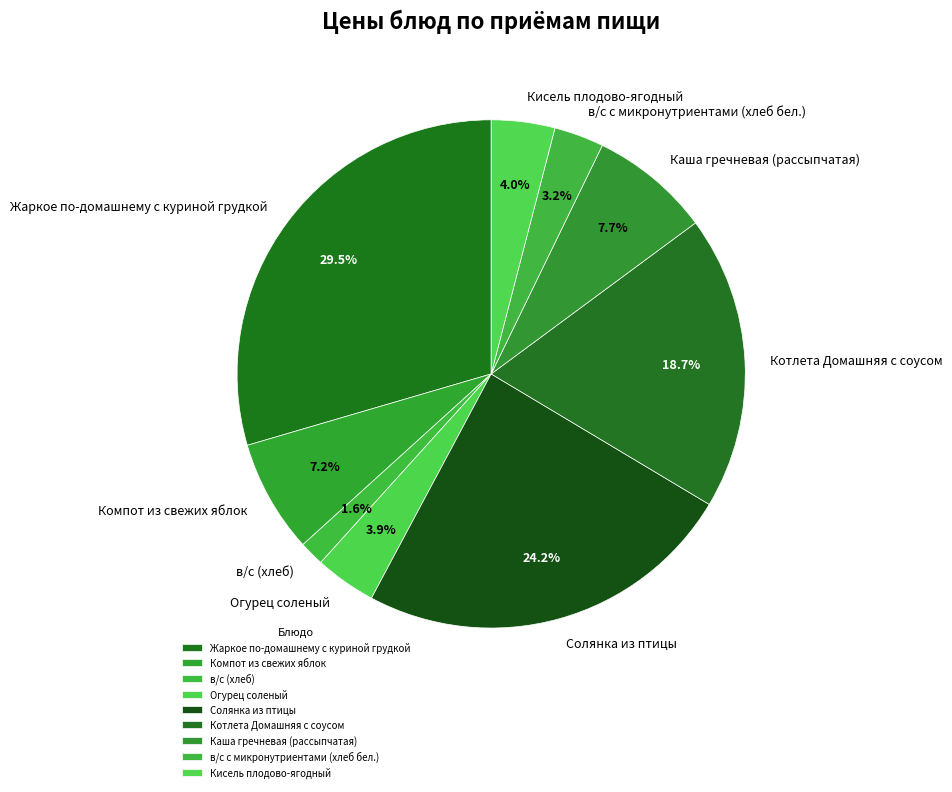

Count the number of slices in the pie.

9